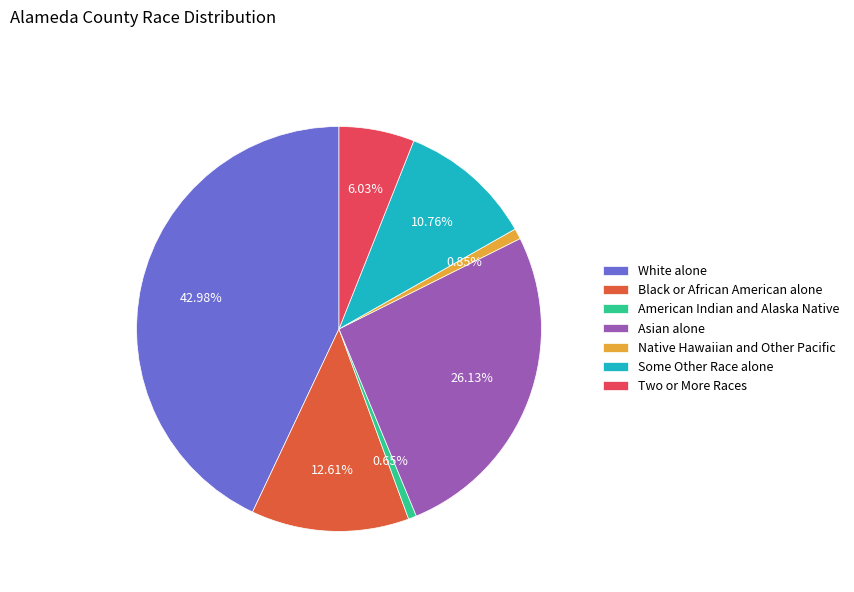

Between American Indian and Alaska Native and Asian alone, which is larger?

Asian alone